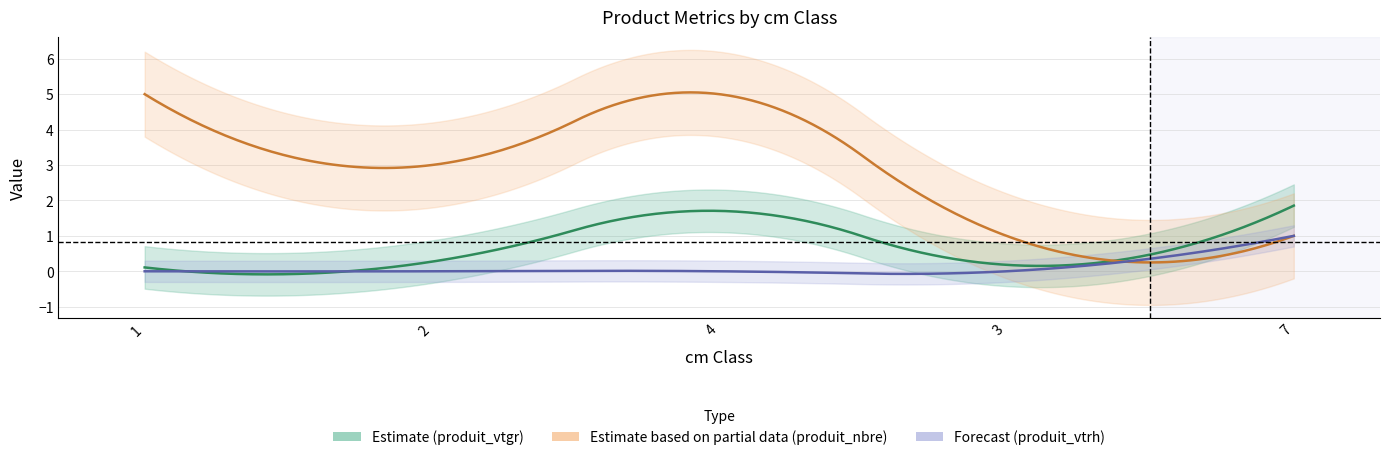

What is the sum of all produit_vtgr values?

4.1